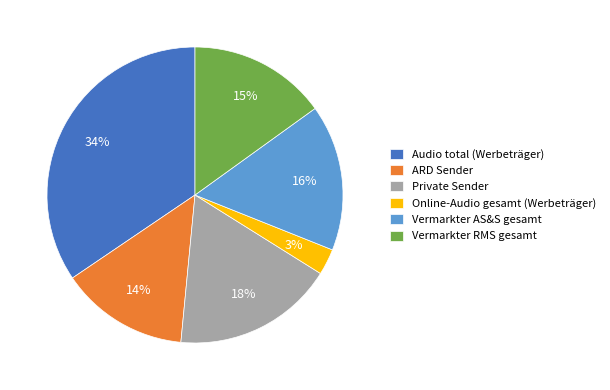

How many segments does this pie chart have?

6